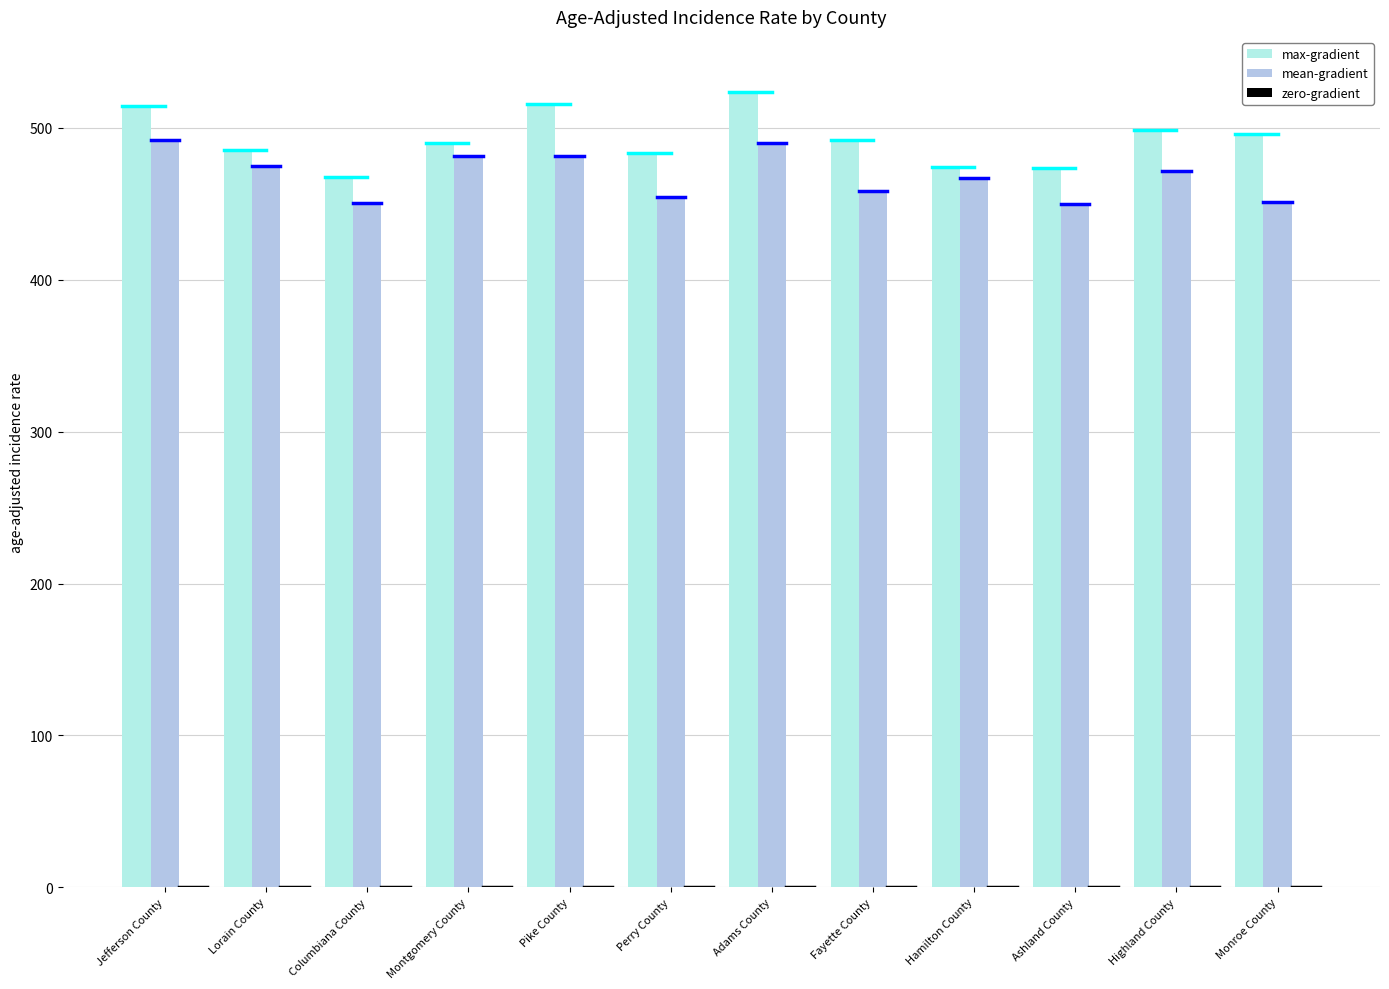

Which series changed the most between Pike County and Monroe County?

mean-gradient